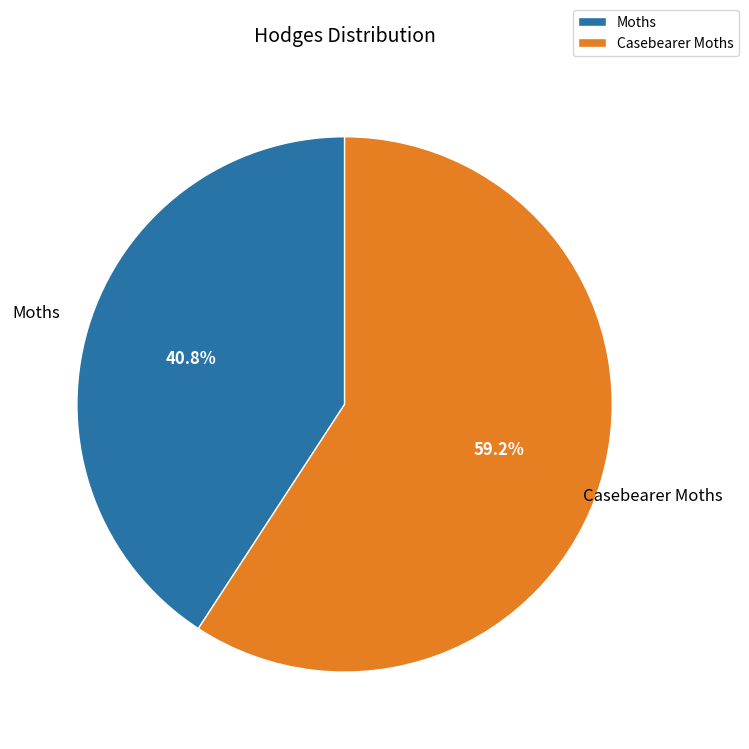

Between Moths and Casebearer Moths, which is larger?

Casebearer Moths